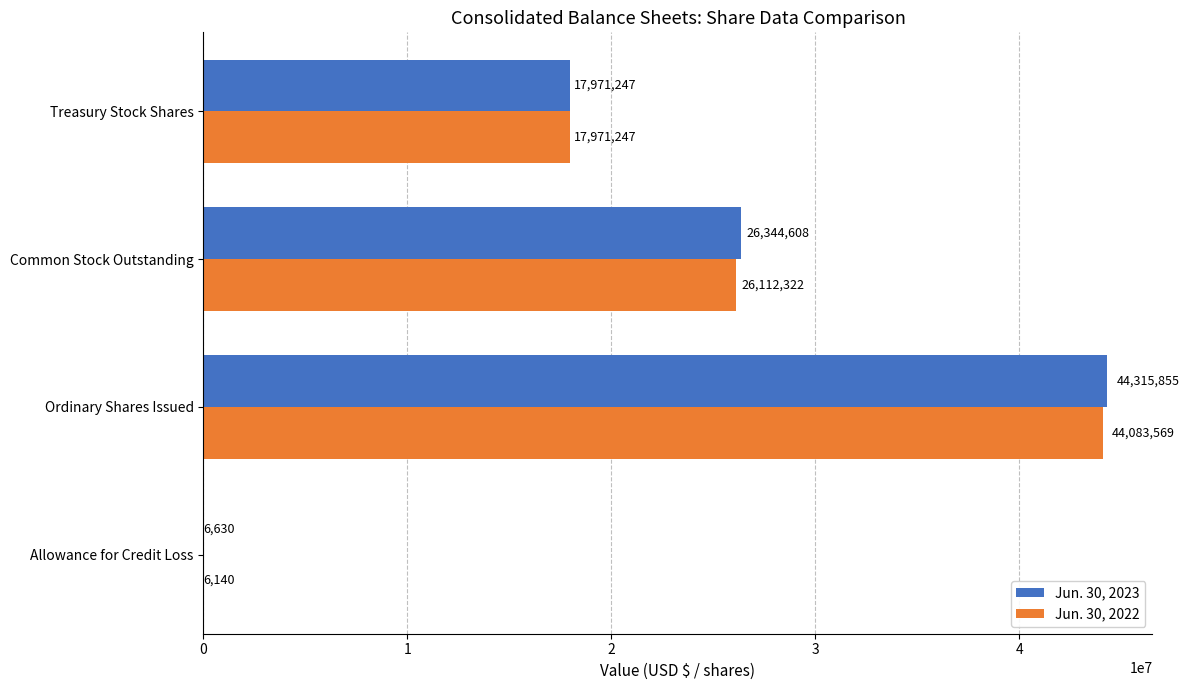

At which category is the sum across all series the highest?

Ordinary Shares Issued